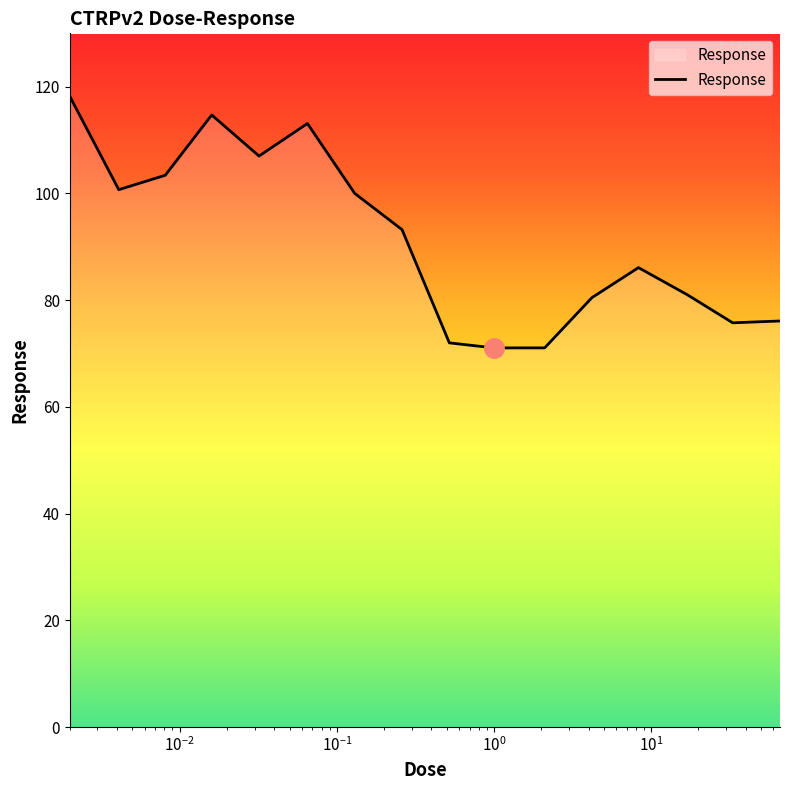

What is the greatest value displayed?

118.2